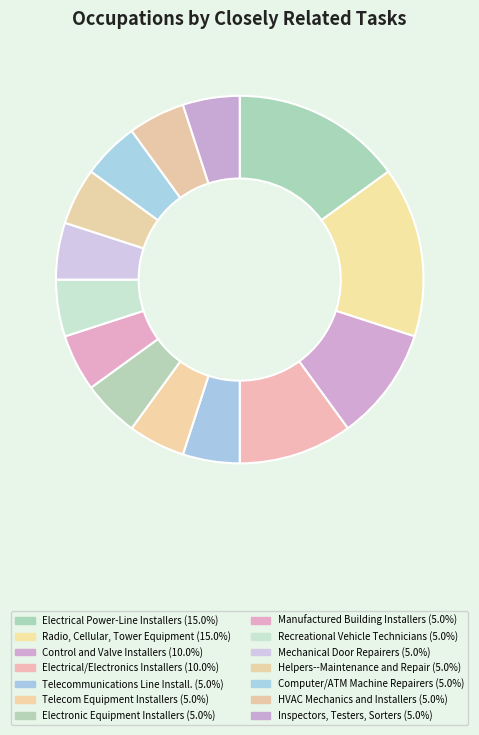

How many segments does this pie chart have?

14